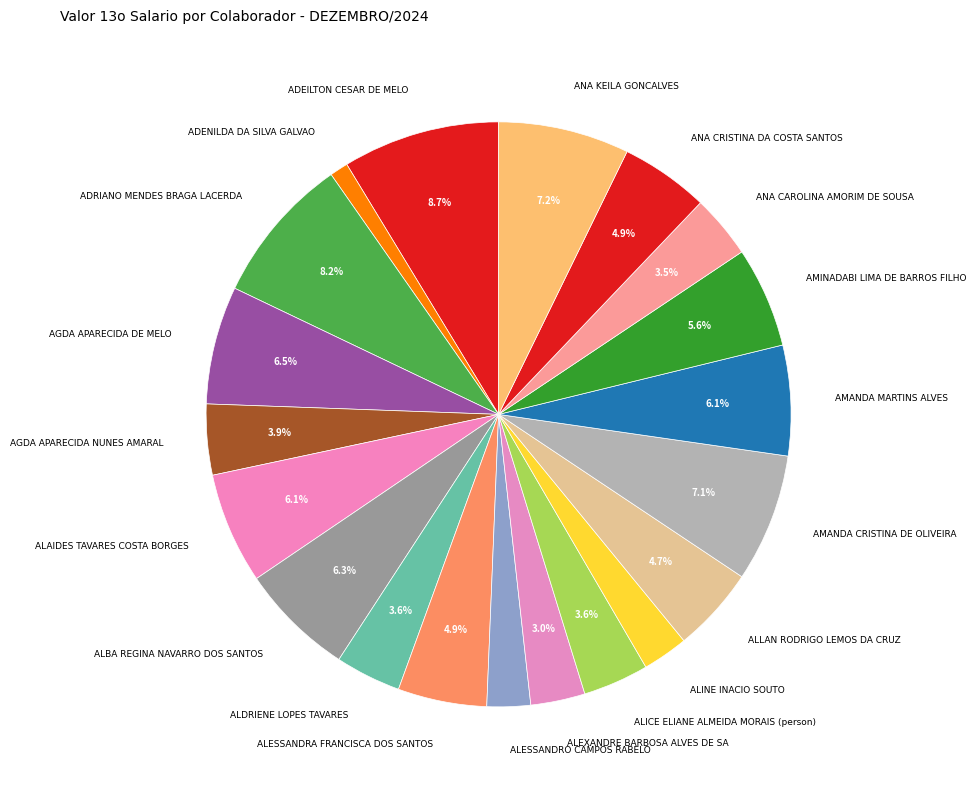

Is there any slice that represents more than half of the pie?

No